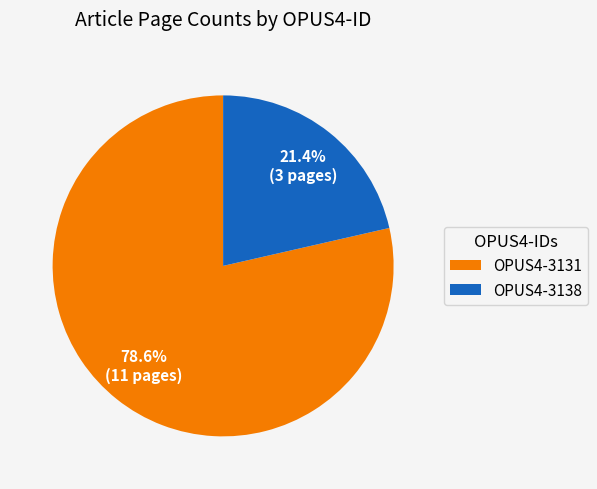

Does OPUS4-3138 represent more than half of the total?

No